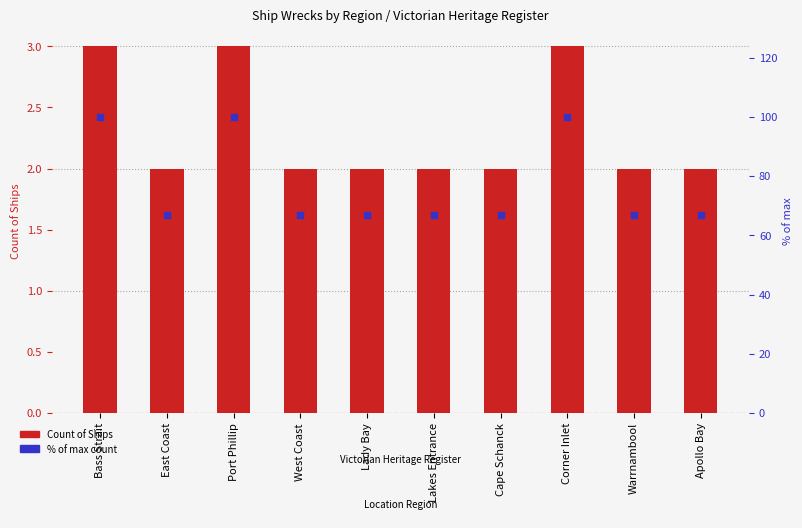

At which category is the sum across all series the highest?

Bass Strait